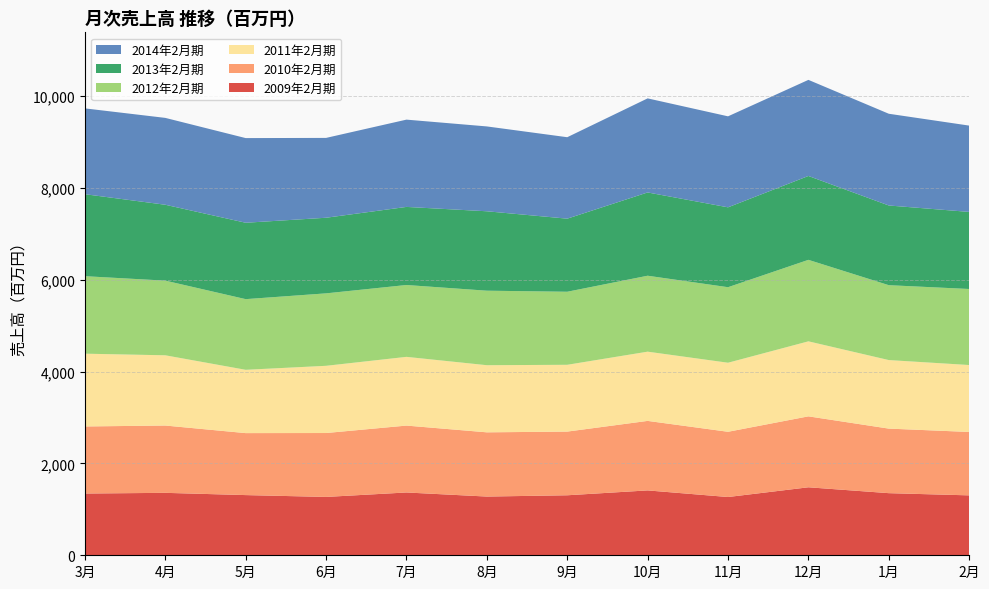

Reading left to right, transcribe all the data shown in this chart.

2009年2月期: 1345	1360	1311	1271	1368	1279	1307	1413	1269	1481	1353	1305
2010年2月期: 1461	1466	1350	1392	1457	1399	1387	1514	1421	1545	1406	1381
2011年2月期: 1585	1530	1379	1464	1497	1462	1455	1508	1504	1634	1493	1458
2012年2月期: 1688	1626	1539	1578	1565	1623	1591	1654	1645	1775	1631	1656
2013年2月期: 1786	1653	1664	1647	1701	1730	1592	1814	1740	1827	1736	1679
2014年2月期: 1869	1892	1844	1739	1901	1848	1774	2049	1982	2093	1998	1880